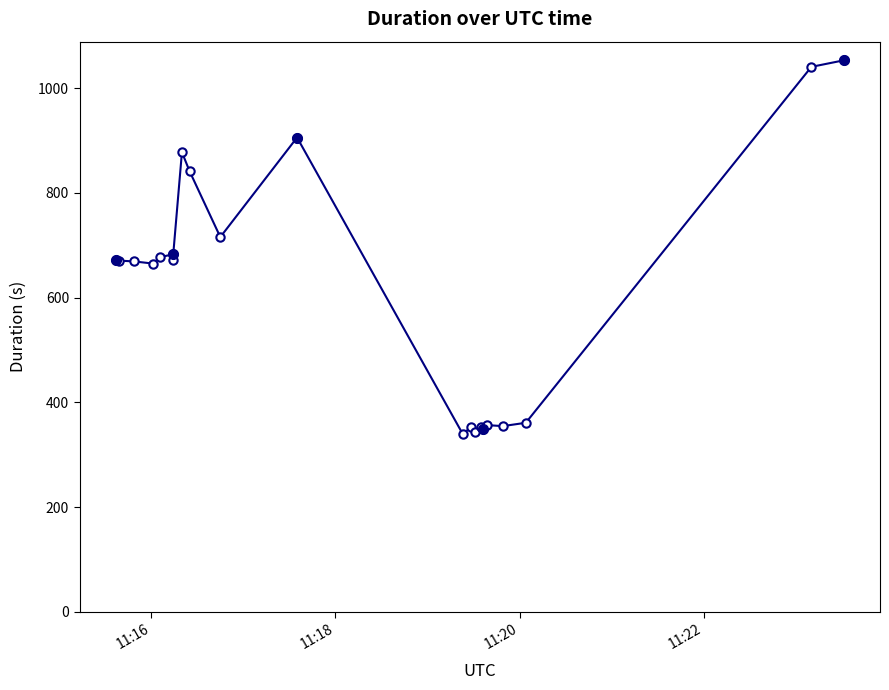

Does the chart display data point markers on the line(s)?

Yes